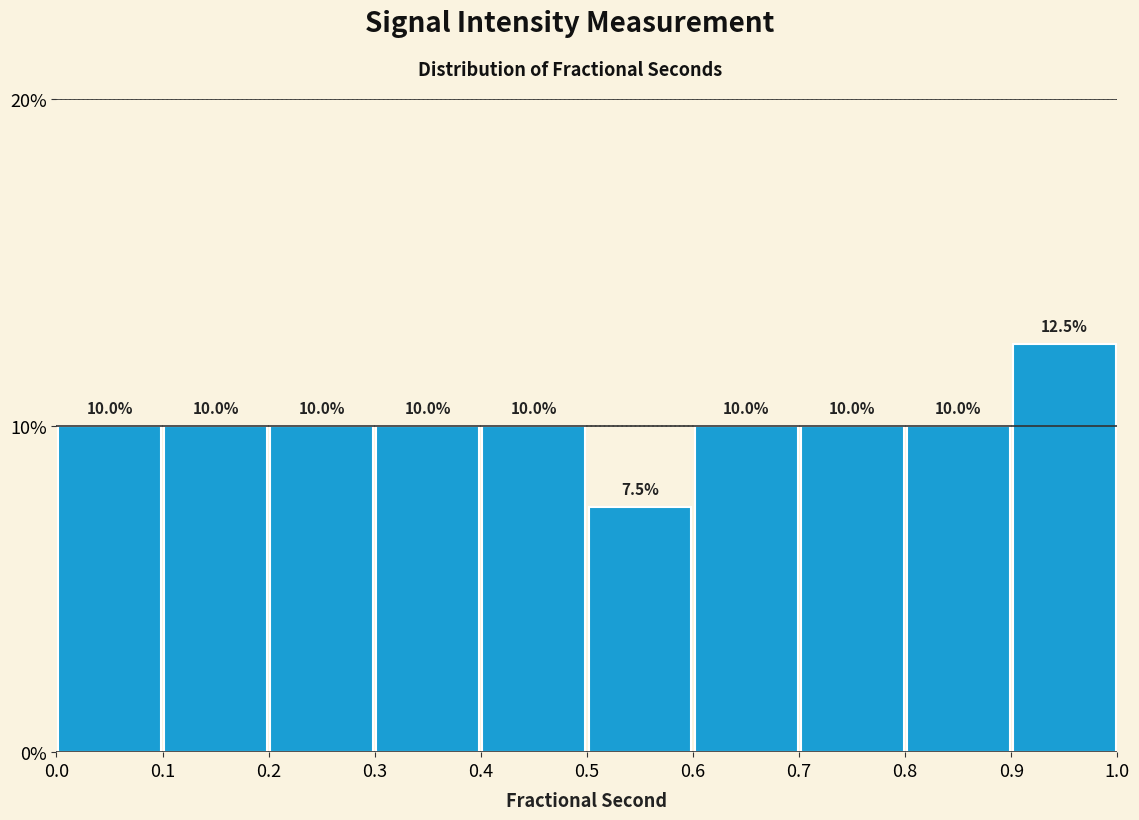

Over which range of the x-axis is the bar tallest?

0.9 to 1.0